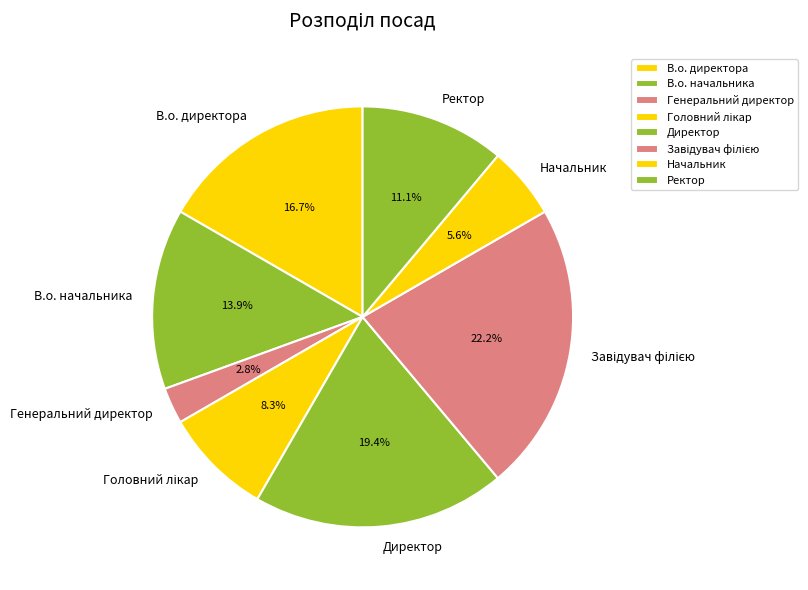

Which has a higher value, Начальник or Директор?

Директор